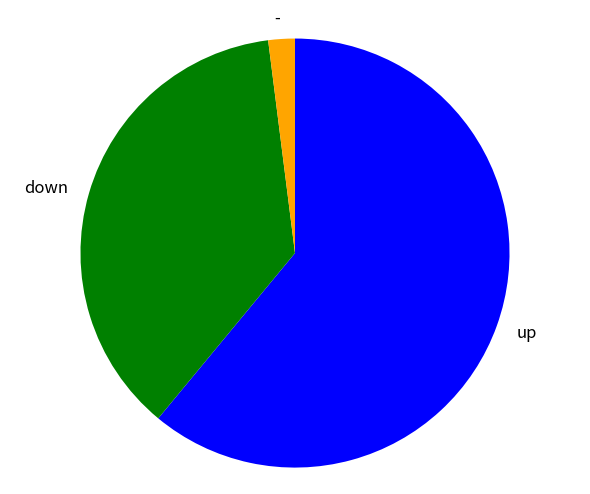

Between down and up, which is larger?

up